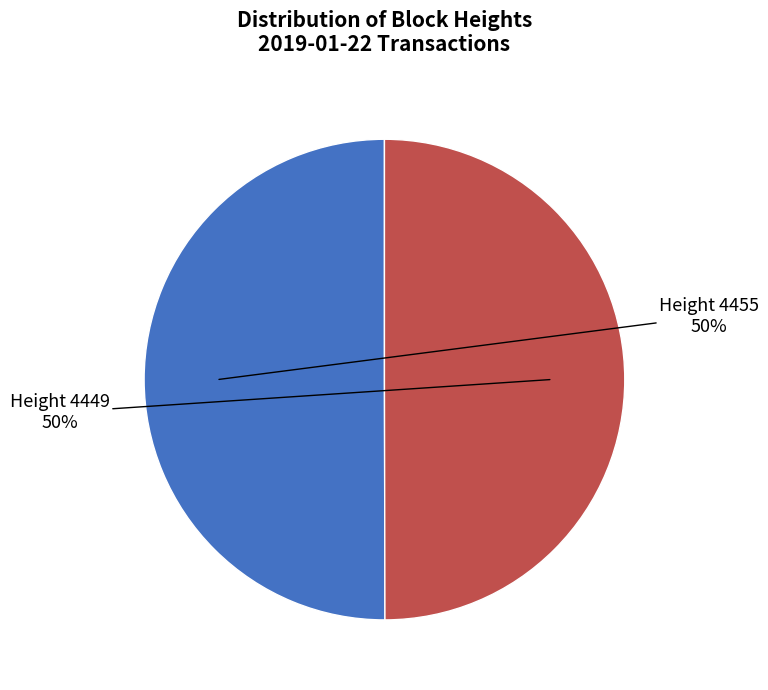

To the nearest percent, what is the average slice percentage?

50%